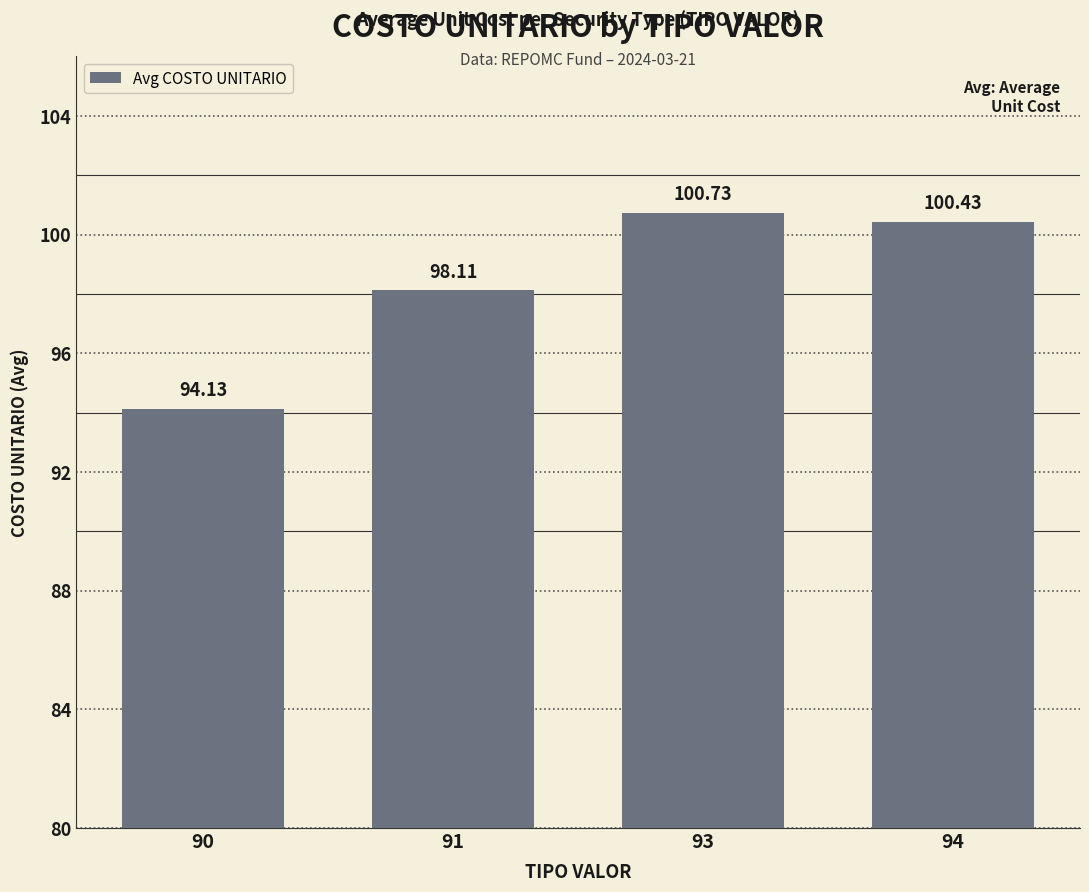

How many data points are above 100?

2